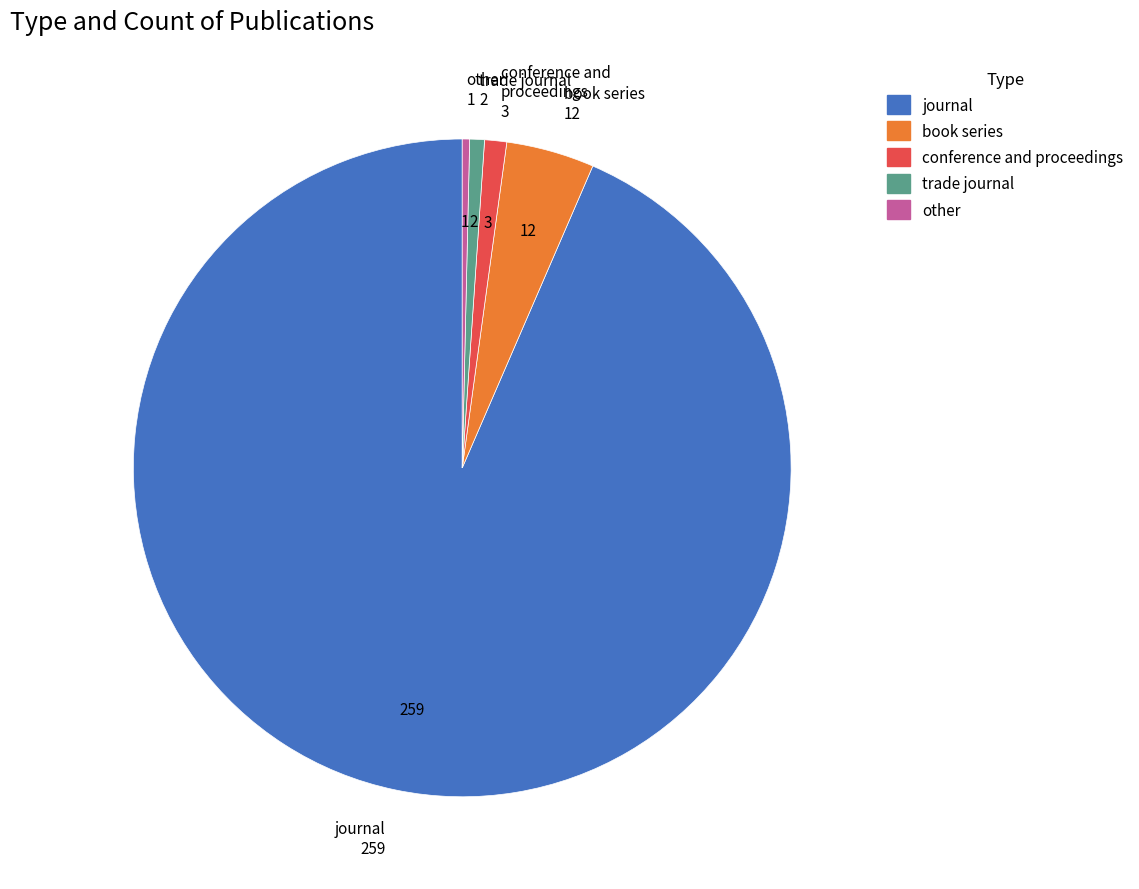

Is trade journal the majority of the pie?

No